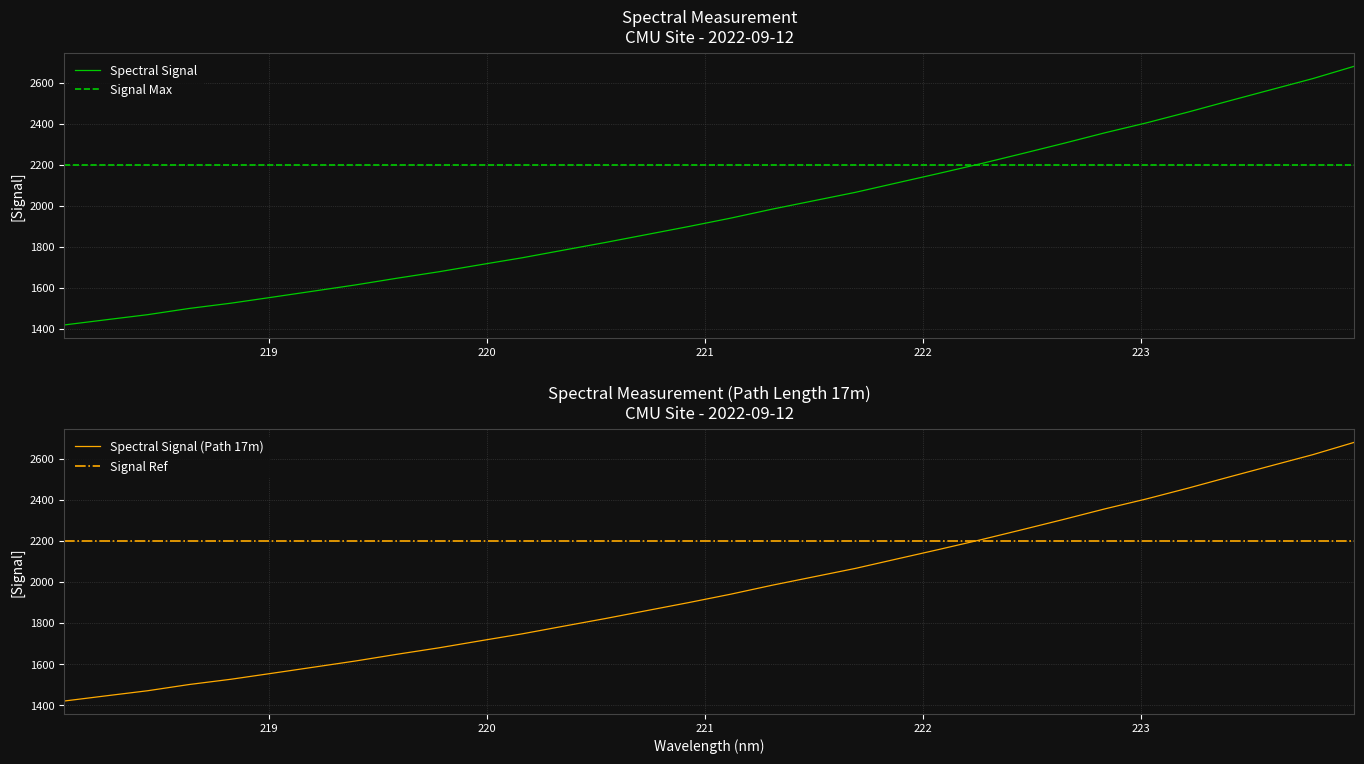

The chart shows a value of 1006.0 at 219.2067. True or false?

False